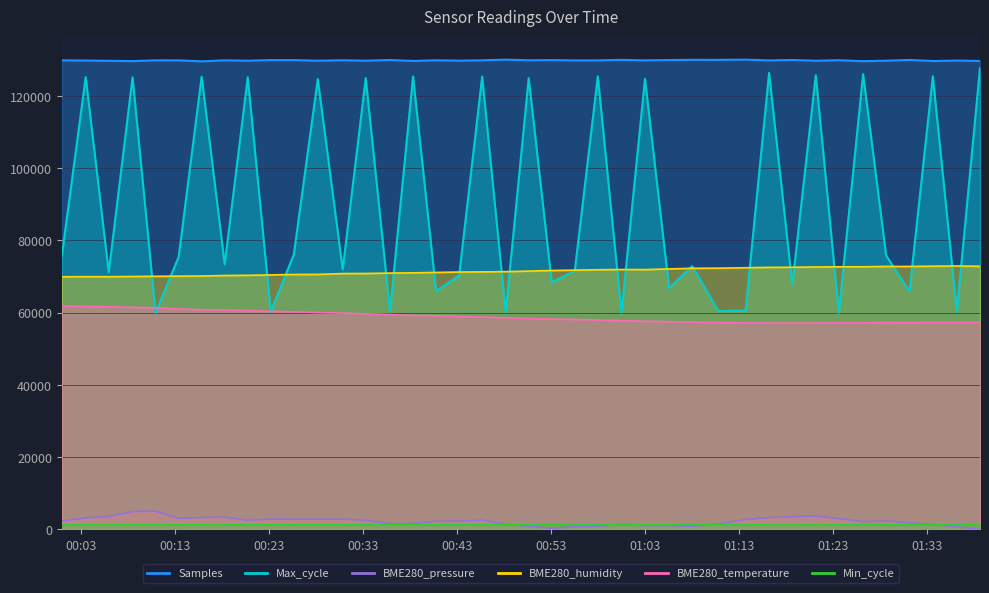

True or false: Max_cycle has a value of 88628.0 at 2023/07/27 00:48:11.

False